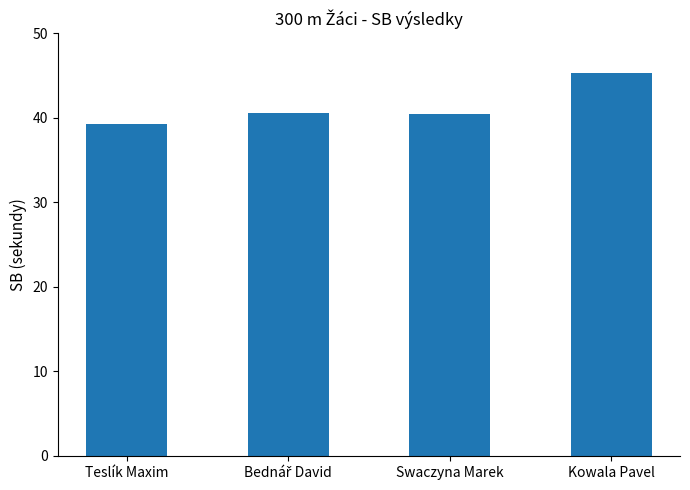

What is the minimum value shown in the chart?

39.3